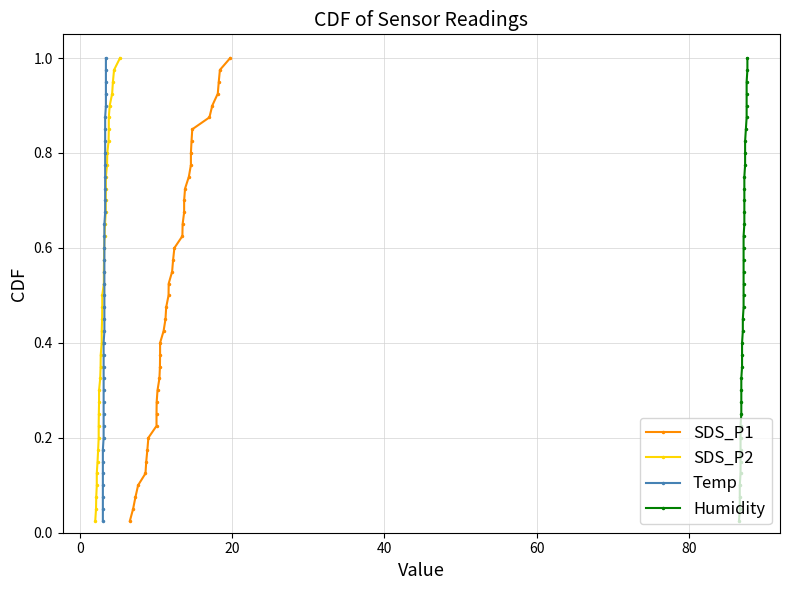

Is it true that SDS_P1 equals 0.4 at 7?

False